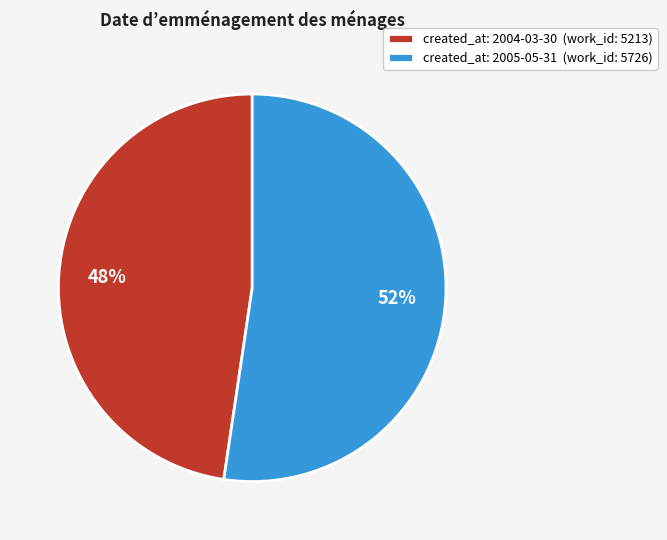

What is the largest slice in the pie chart?

created_at: 2005-05-31 (work_id: 5726)